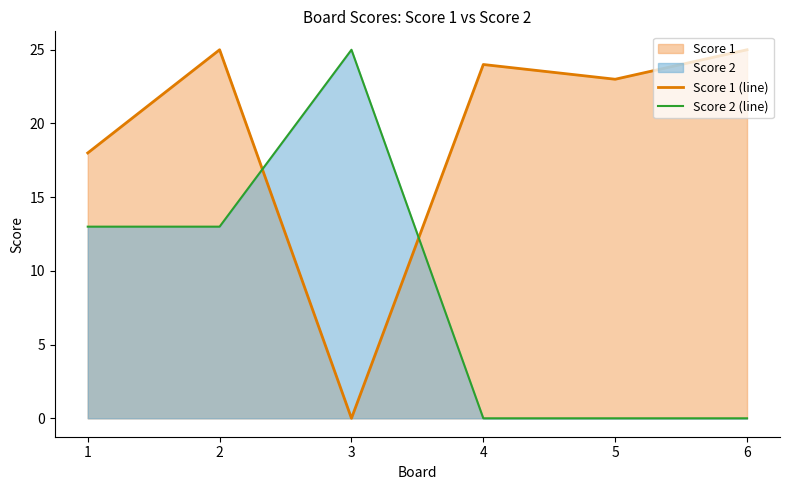

Rank the series by their average value, from highest to lowest.

Score 1 (line), Score 2 (line)